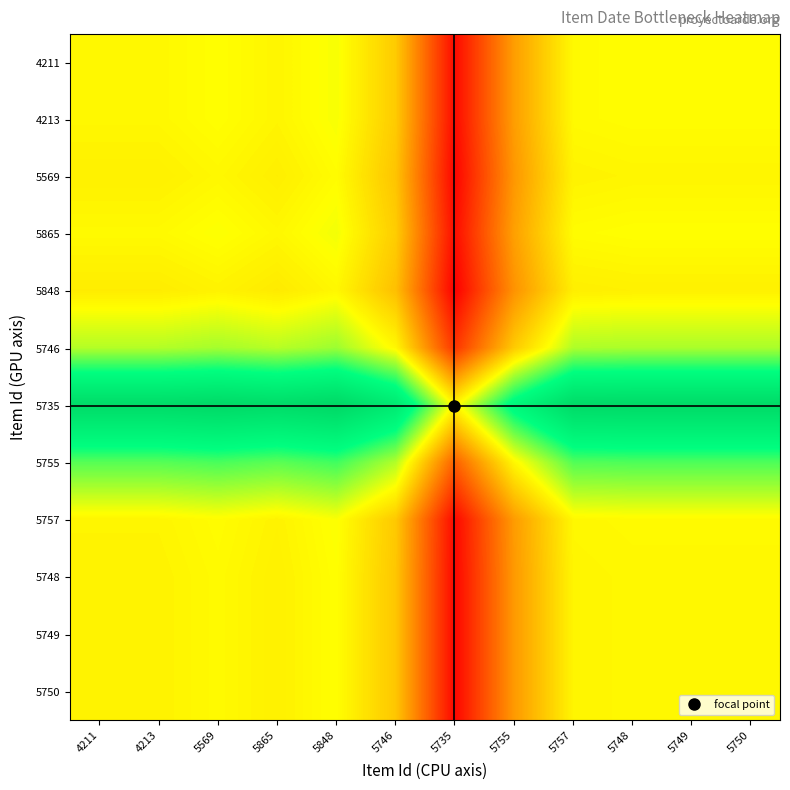

Reading right to left, list all the values displayed in this chart.

4211: 5750=0.5	5749=0.5	5748=0.5	5757=0.5	5755=0.3	5735=0.0	5746=0.4	5848=0.5	5865=0.5	5569=0.5	4213=0.5	4211=0.5
4213: 5750=0.5	5749=0.5	5748=0.5	5757=0.5	5755=0.3	5735=0.0	5746=0.4	5848=0.5	5865=0.5	5569=0.5	4213=0.5	4211=0.5
5569: 5750=0.5	5749=0.5	5748=0.5	5757=0.5	5755=0.3	5735=0.0	5746=0.4	5848=0.5	5865=0.5	5569=0.5	4213=0.5	4211=0.5
5865: 5750=0.5	5749=0.5	5748=0.5	5757=0.5	5755=0.3	5735=0.0	5746=0.4	5848=0.5	5865=0.5	5569=0.5	4213=0.5	4211=0.5
5848: 5750=0.5	5749=0.5	5748=0.5	5757=0.5	5755=0.3	5735=0.0	5746=0.4	5848=0.5	5865=0.5	5569=0.5	4213=0.5	4211=0.5
5746: 5750=0.6	5749=0.6	5748=0.6	5757=0.6	5755=0.4	5735=0.1	5746=0.5	5848=0.6	5865=0.6	5569=0.6	4213=0.6	4211=0.6
5735: 5750=1.0	5749=1.0	5748=1.0	5757=1.0	5755=0.8	5735=0.5	5746=0.9	5848=1.0	5865=1.0	5569=1.0	4213=1.0	4211=1.0
5755: 5750=0.7	5749=0.7	5748=0.7	5757=0.7	5755=0.5	5735=0.2	5746=0.6	5848=0.7	5865=0.7	5569=0.7	4213=0.7	4211=0.7
5757: 5750=0.5	5749=0.5	5748=0.5	5757=0.5	5755=0.3	5735=0.0	5746=0.4	5848=0.5	5865=0.5	5569=0.5	4213=0.5	4211=0.5
5748: 5750=0.5	5749=0.5	5748=0.5	5757=0.5	5755=0.3	5735=0.0	5746=0.4	5848=0.5	5865=0.5	5569=0.5	4213=0.5	4211=0.5
5749: 5750=0.5	5749=0.5	5748=0.5	5757=0.5	5755=0.3	5735=0.0	5746=0.4	5848=0.5	5865=0.5	5569=0.5	4213=0.5	4211=0.5
5750: 5750=0.5	5749=0.5	5748=0.5	5757=0.5	5755=0.3	5735=0.0	5746=0.4	5848=0.5	5865=0.5	5569=0.5	4213=0.5	4211=0.5